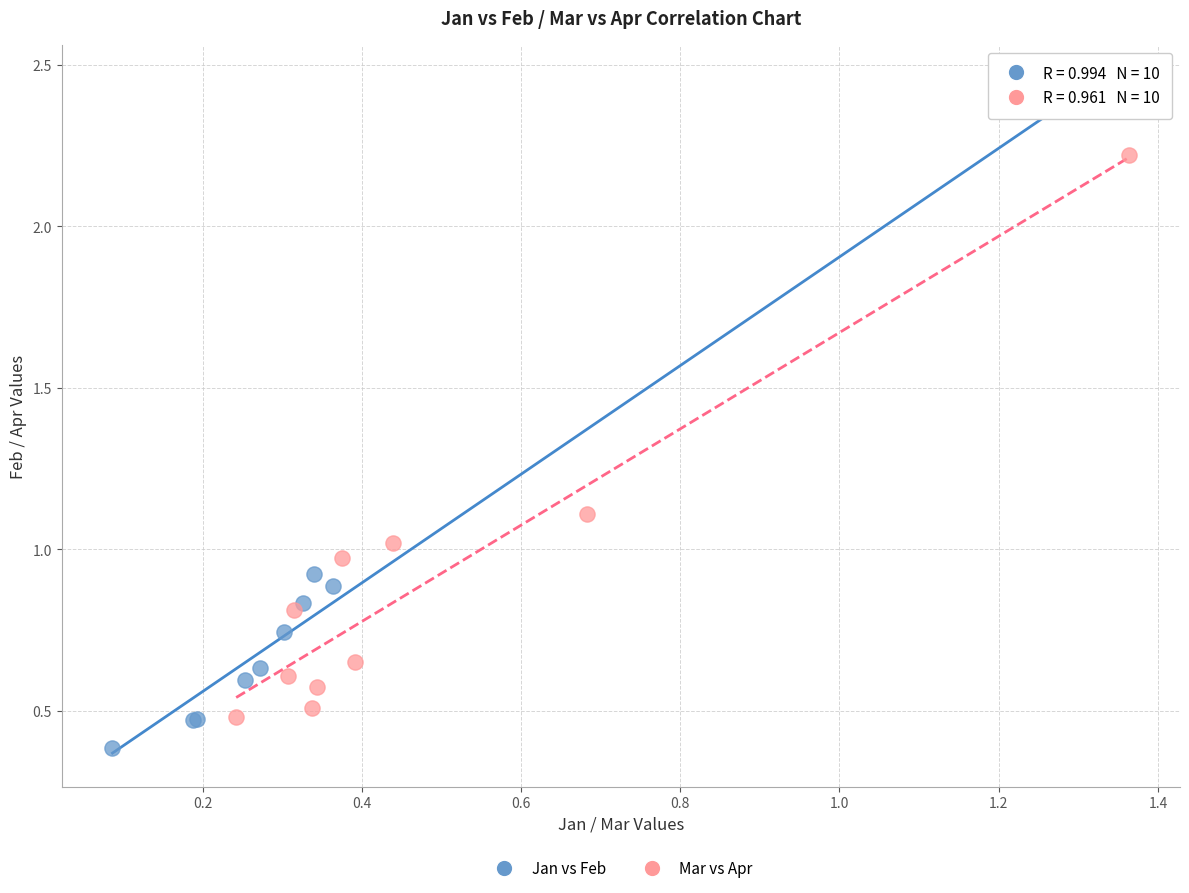

Which series contains the lowest Y value?

Jan vs Feb